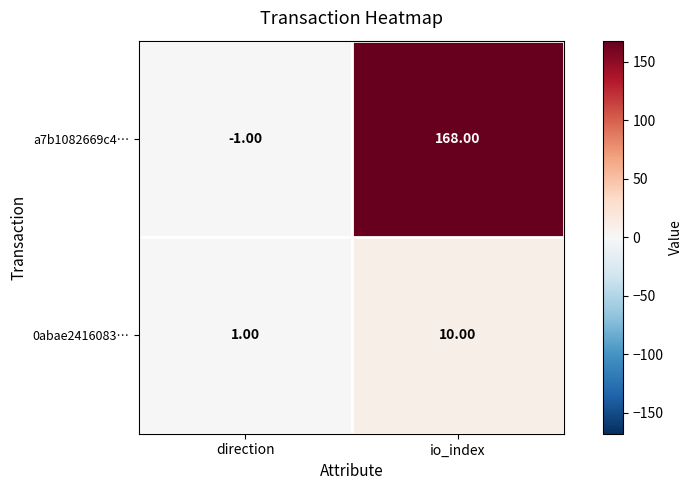

What is the difference between the highest and lowest values at io_index?

158